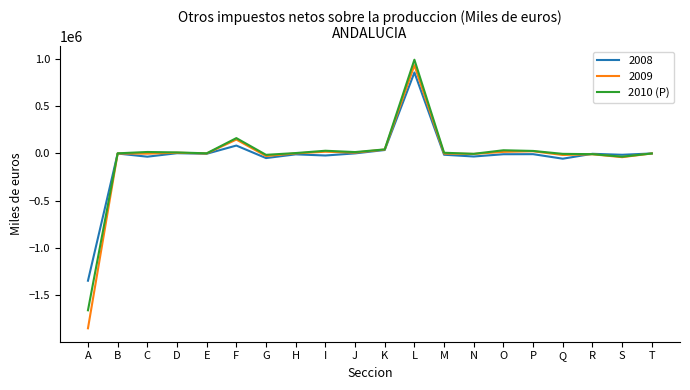

Which series has the widest spread of values?

2009